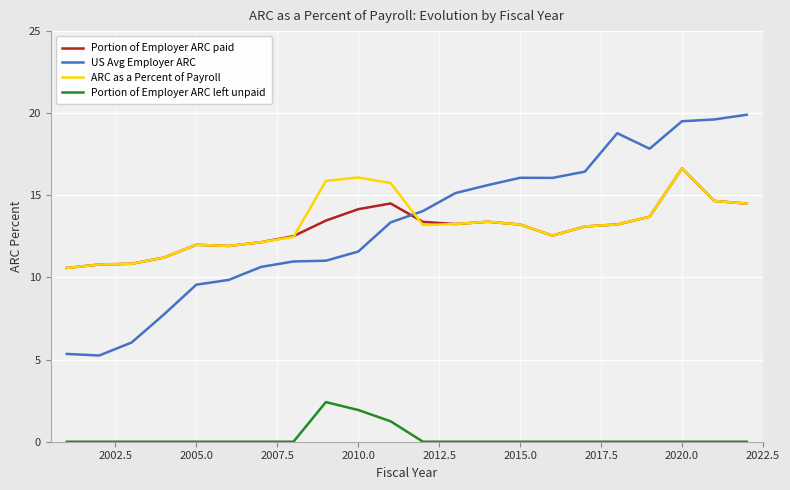

In ARC as a Percent of Payroll, how many points are higher than both neighbors (excluding endpoints)?

4